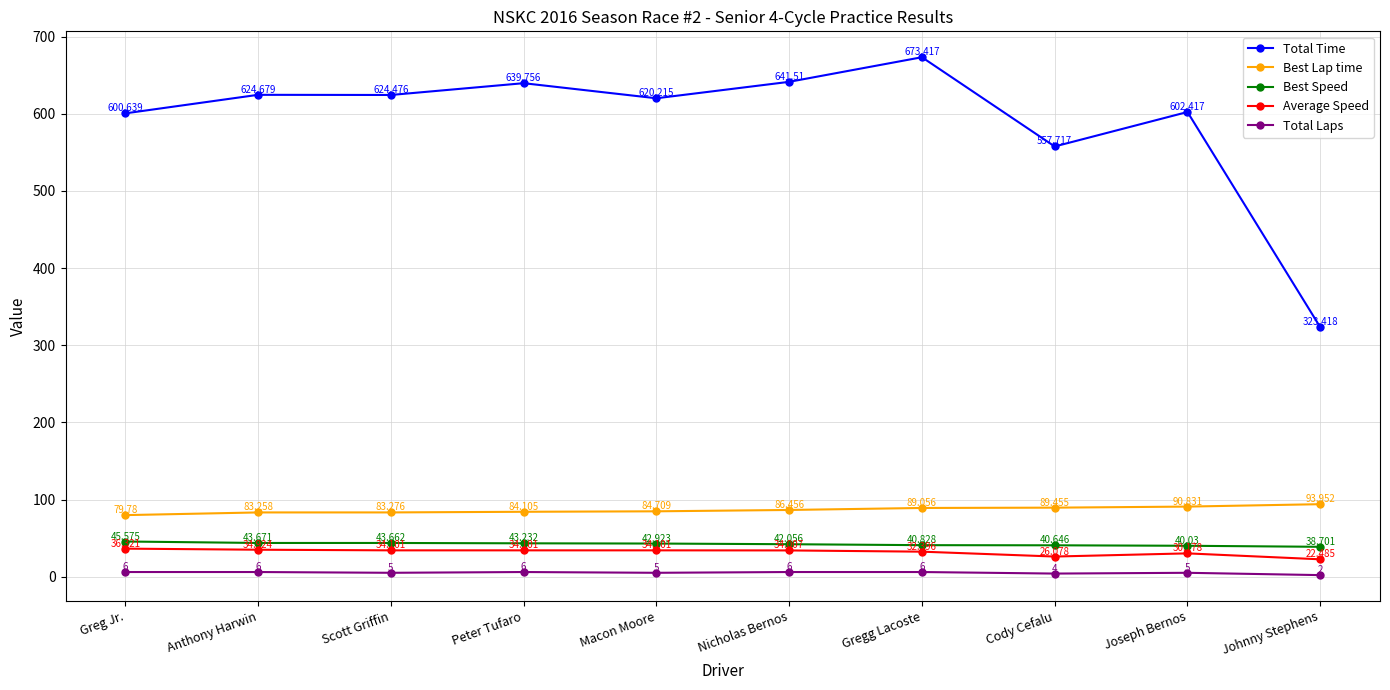

In Total Time, how many points are lower than both neighbors (excluding endpoints)?

3